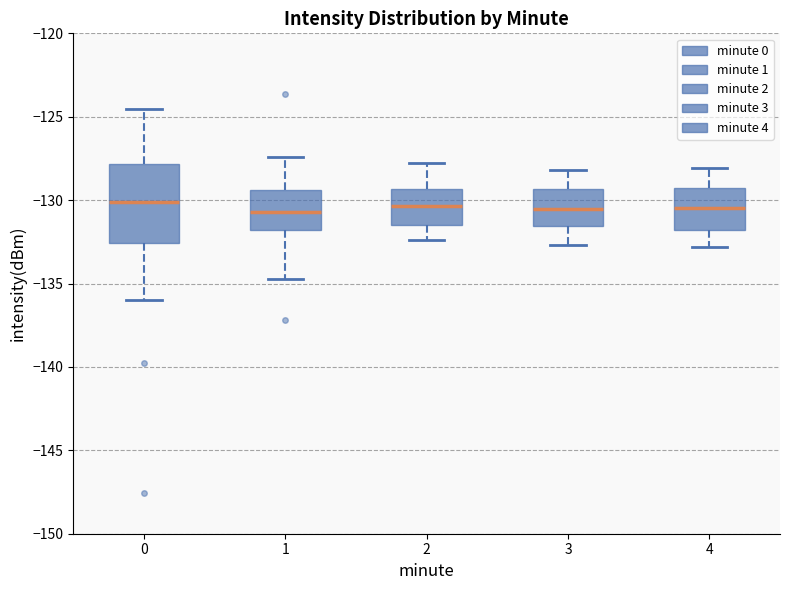

Comparing the boxes themselves (not the whiskers), which one is the tallest?

0